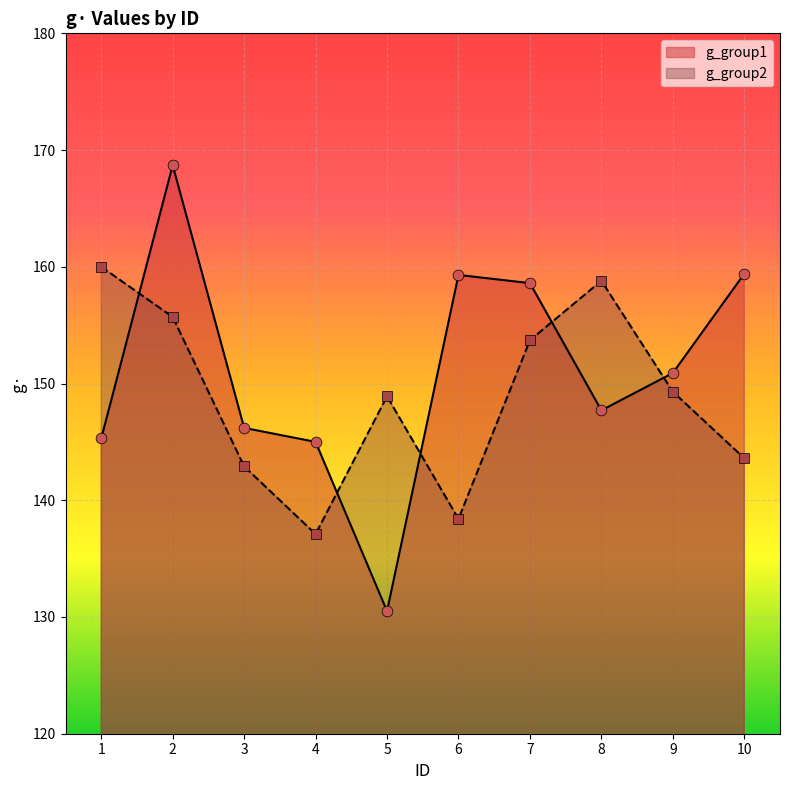

Which series contains the highest Y value?

g_group1